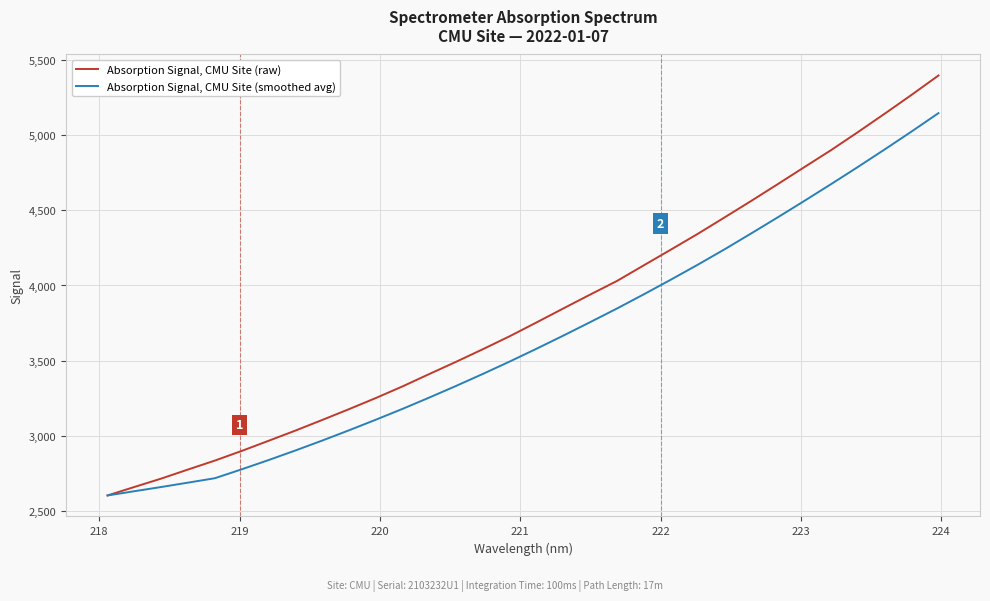

What are all the series names shown in the legend?

Absorption Signal, CMU Site (raw), Absorption Signal, CMU Site (smoothed avg)